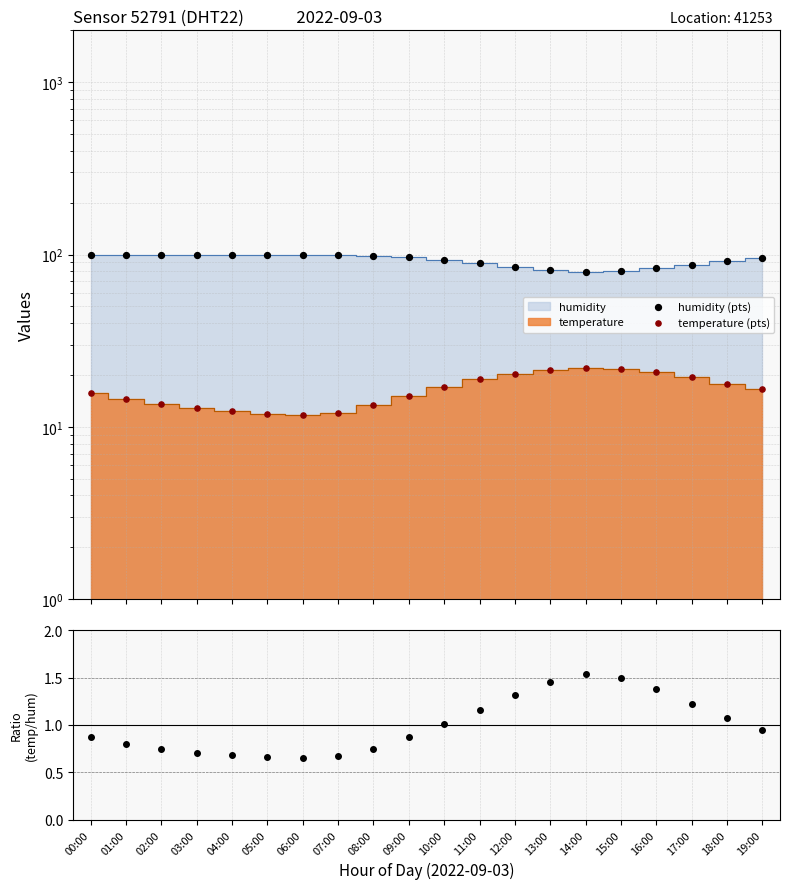

Which series reaches the minimum Y coordinate?

ratio